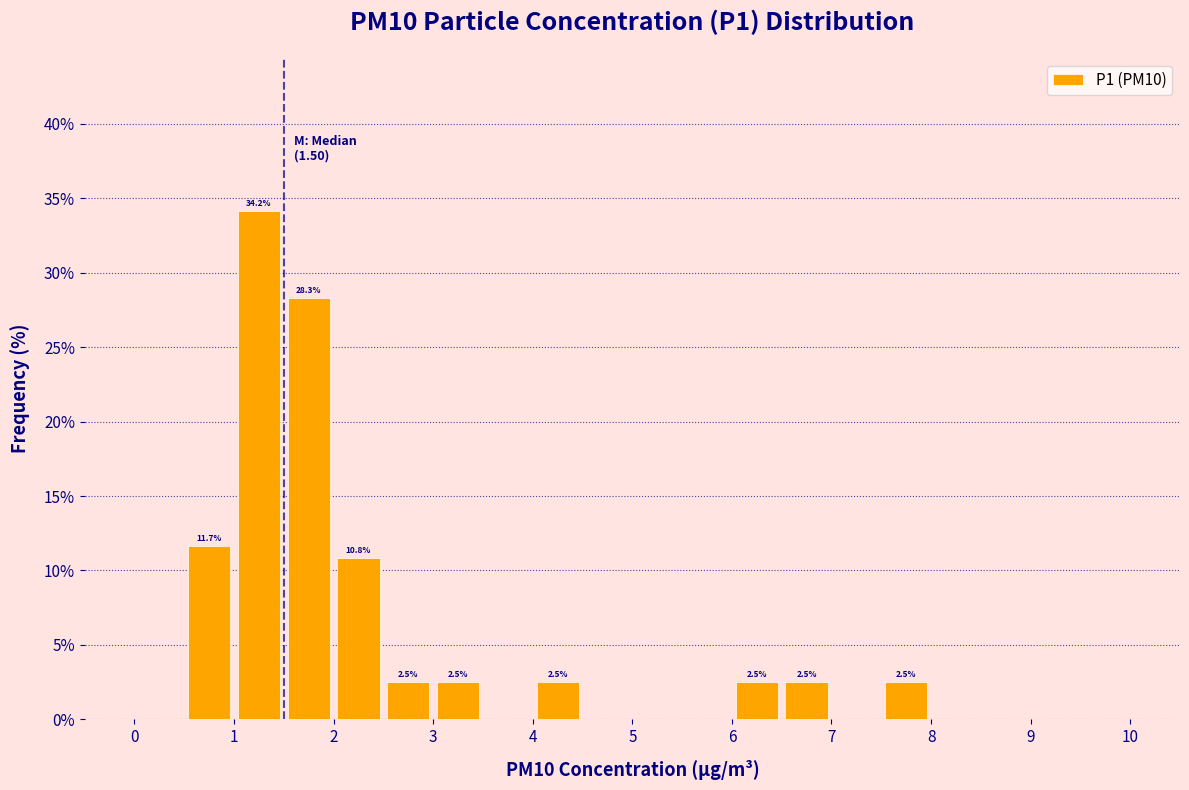

Over which range of the x-axis is the bar tallest?

1.0 to 1.5